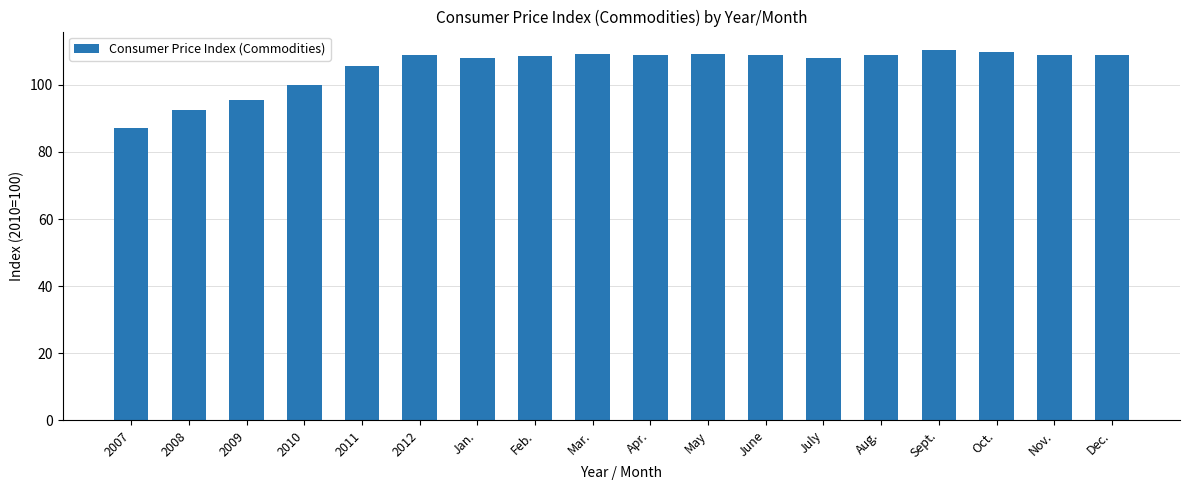

Approximately how many times larger is the value at 2009 compared to Jan.?

0.9